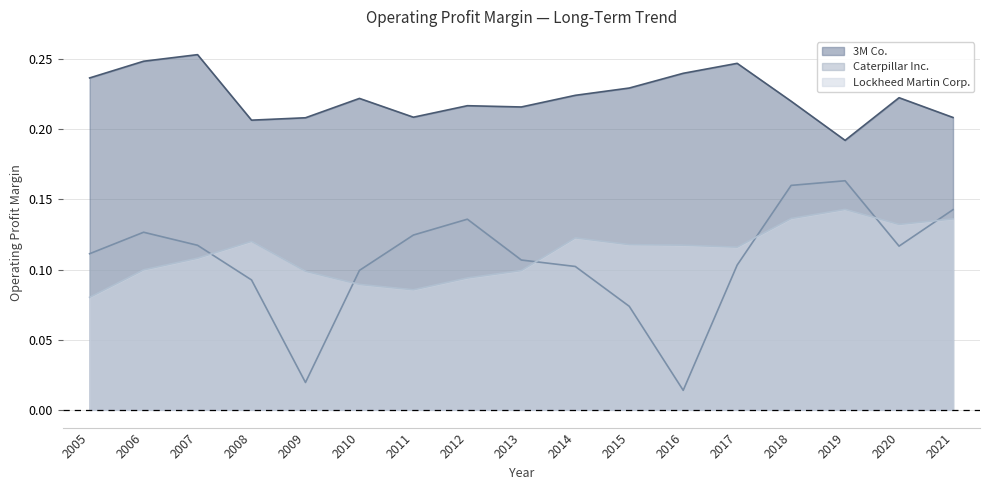

Which category has the highest value in the Caterpillar Inc. series?

2019